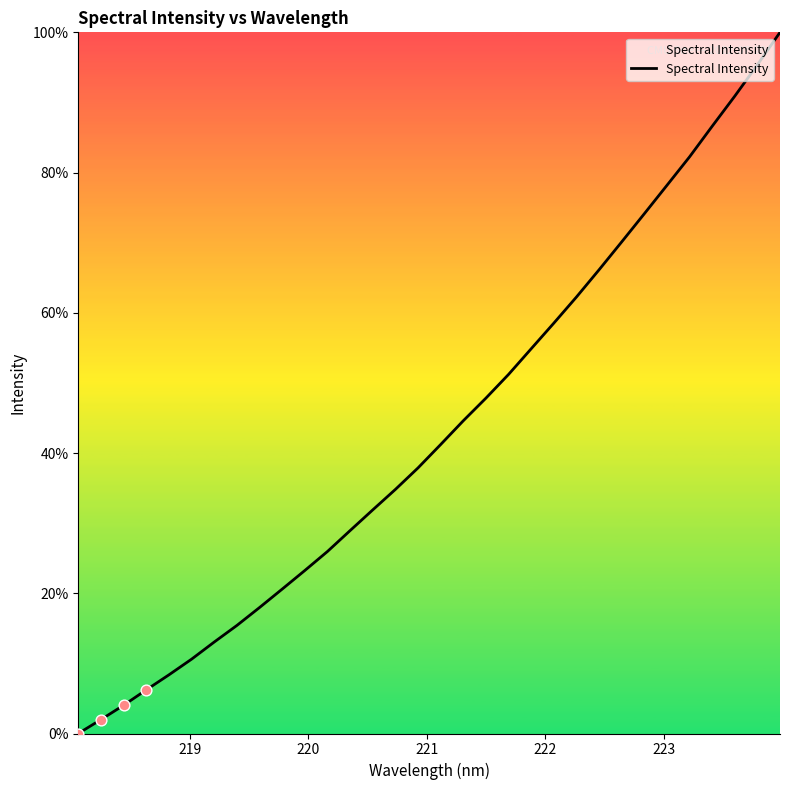

What is the difference between the maximum and minimum values?

100.0